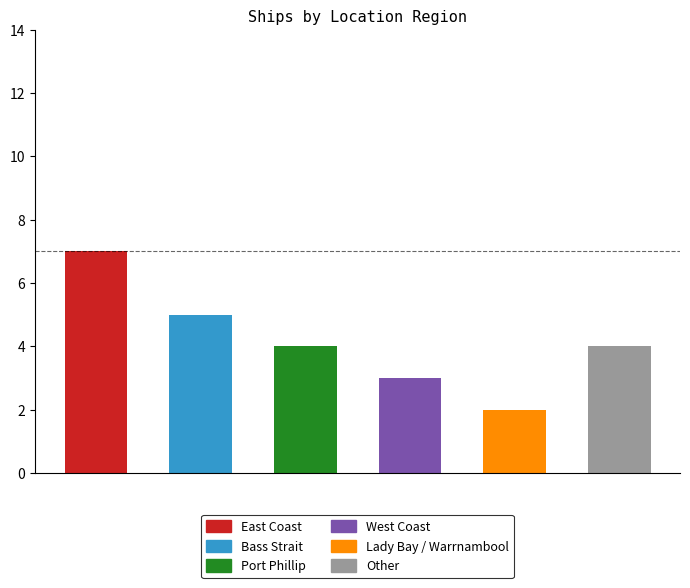

Reading left to right, extract all data points from this chart.

East Coast=7	Bass Strait=5	Port Phillip=4	West Coast=3	Lady Bay / Warrnambool=2	Other=4